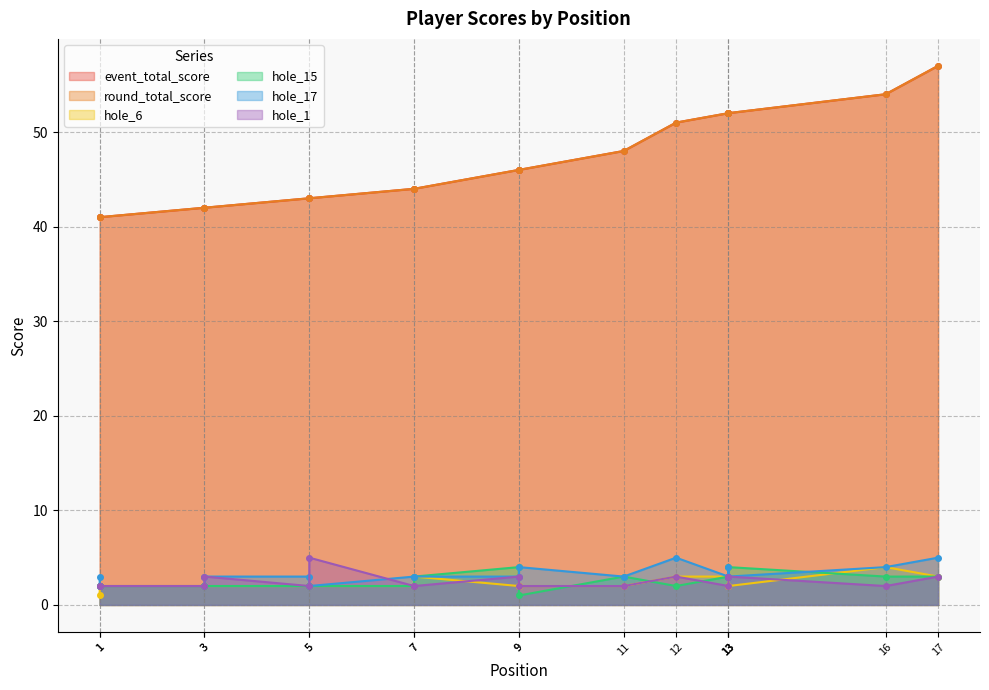

How many data points in hole_17 are above 3?

5